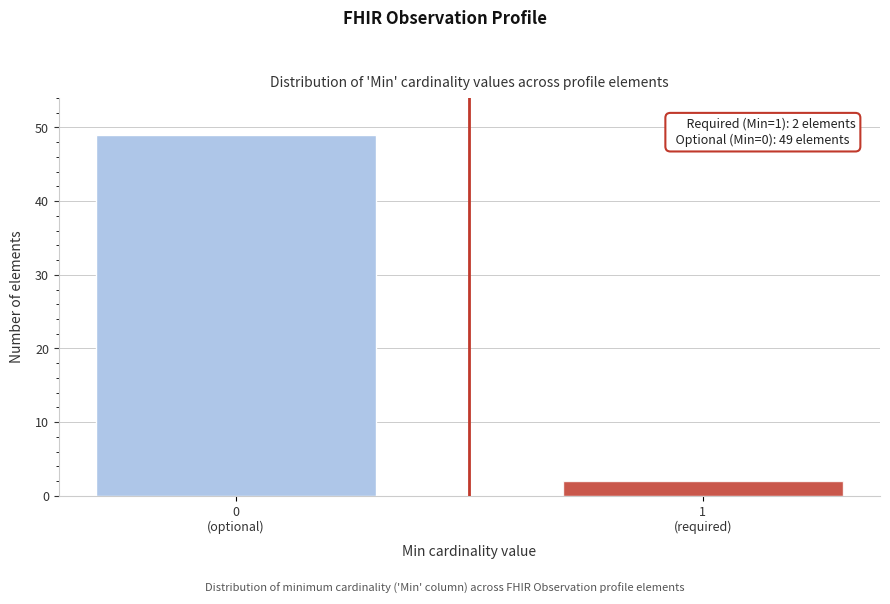

Reading left to right, extract all data points from this chart.

49	2